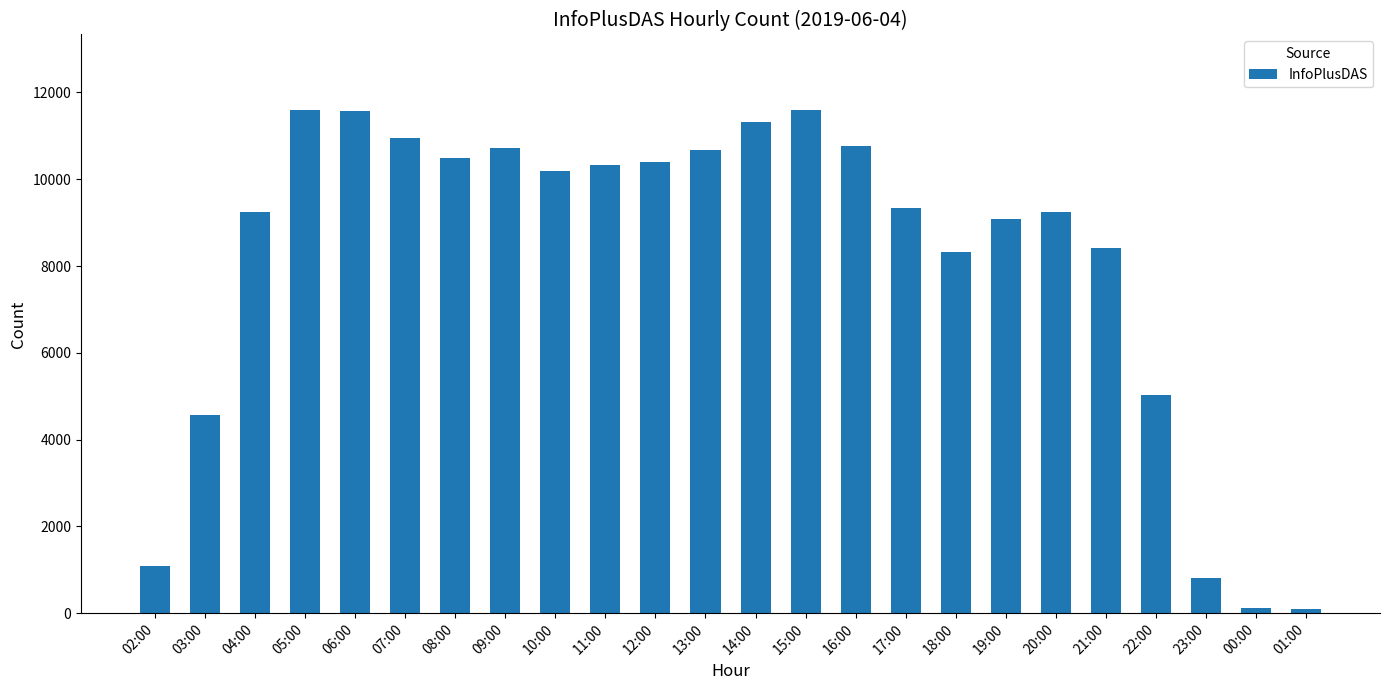

What is the label of the 8th bar from the left?

09:00